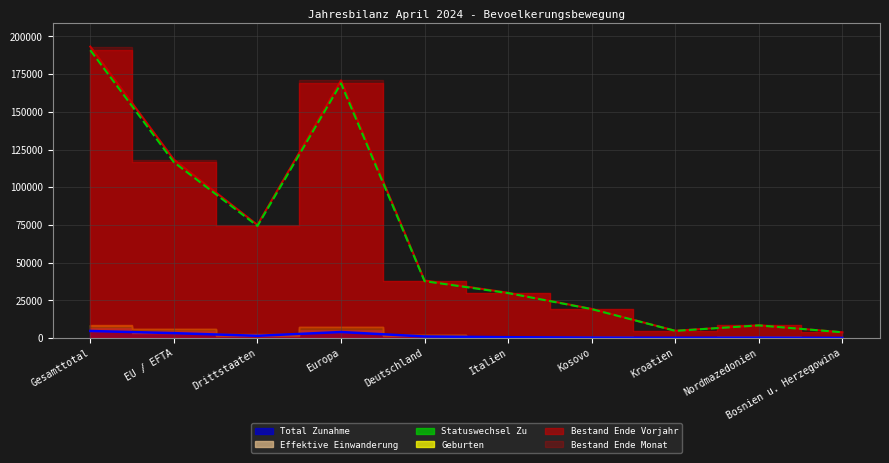

Where is the first local maximum for Total Zunahme?

Europa